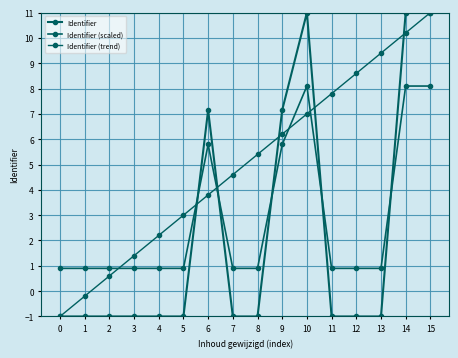

Between which two adjacent categories do Identifier (trend) and Identifier (scaled) first intersect?

2 and 3